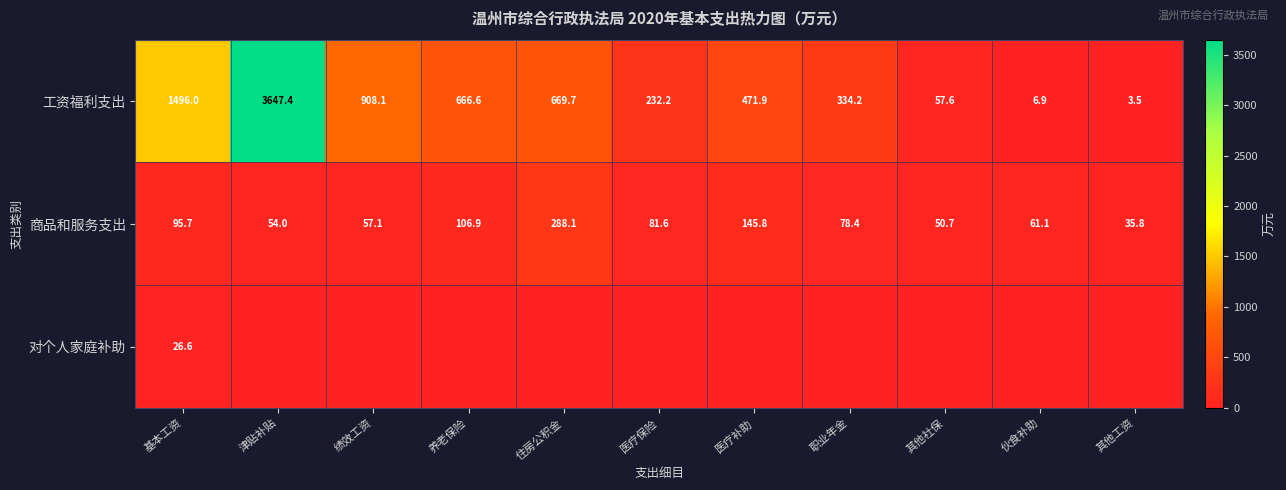

True or false: 工资福利支出 has a value of 83.0 at 其他社保.

False